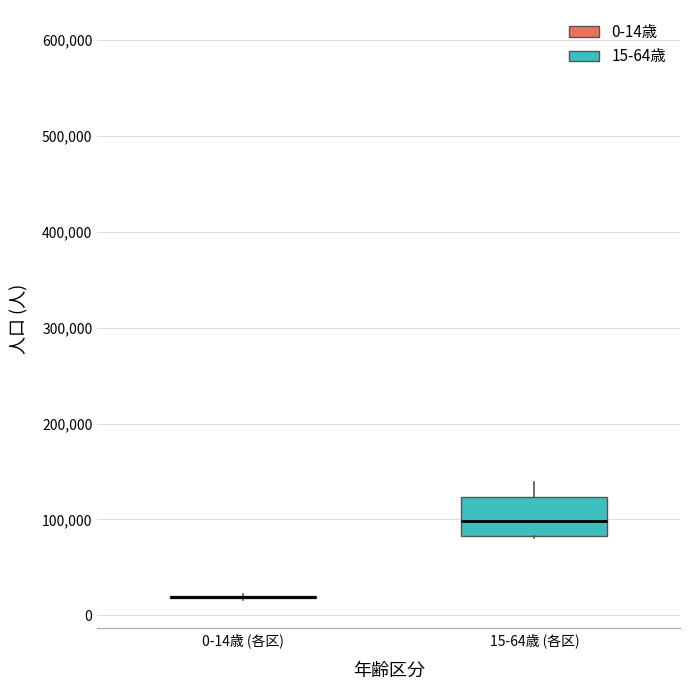

Comparing the boxes themselves (not the whiskers), which one is the tallest?

15-64歳 (各区)